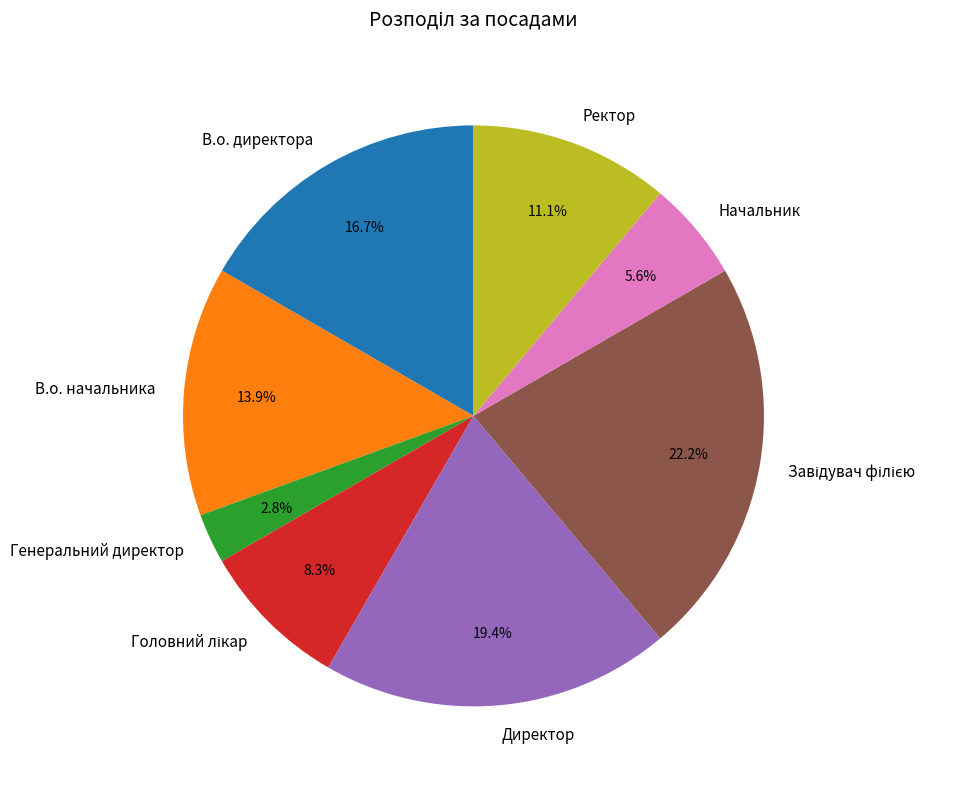

Is there a majority slice in this chart?

No